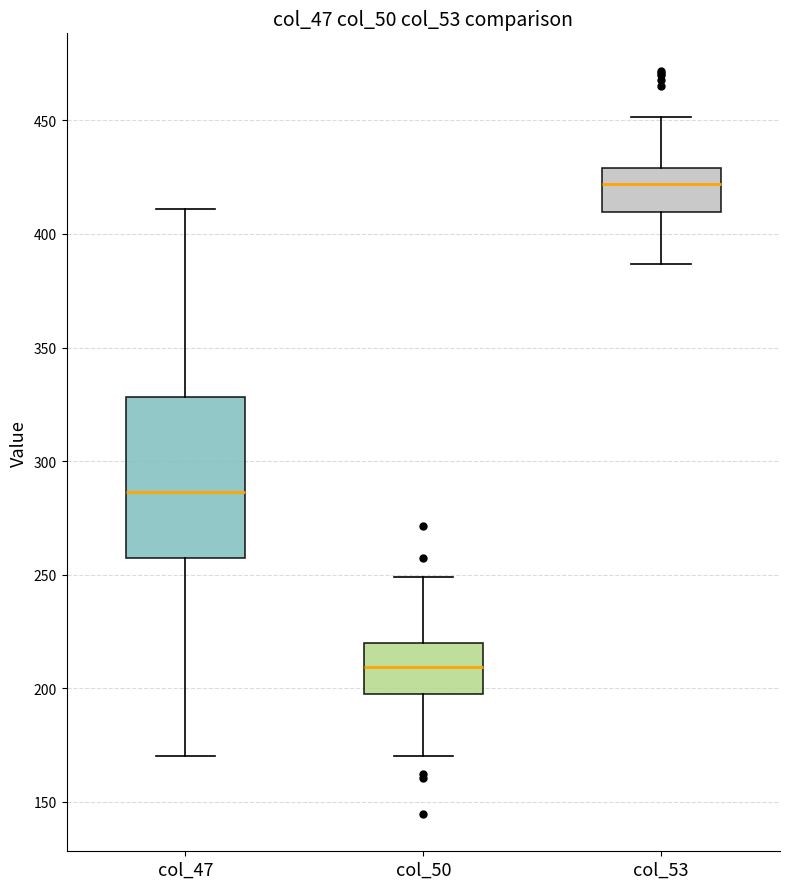

Reading left to right, transcribe this box plot: for each box, give where its median line is, the range the box spans, and where its two whiskers end, as read against the y-axis. The values are not printed on the chart, so give them approximately, as read against the axis.

col_47: median 285, box 255 to 330, whiskers 170 to 410
col_50: median 210, box 200 to 220, whiskers 170 to 250
col_53: median 420, box 410 to 430, whiskers 385 to 450